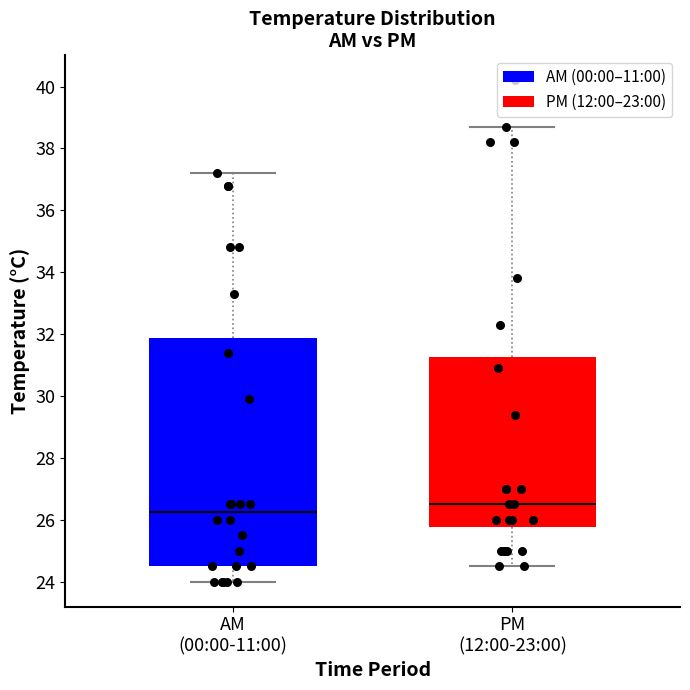

Comparing the boxes themselves (not the whiskers), which one is the tallest?

AM (00:00-11:00)